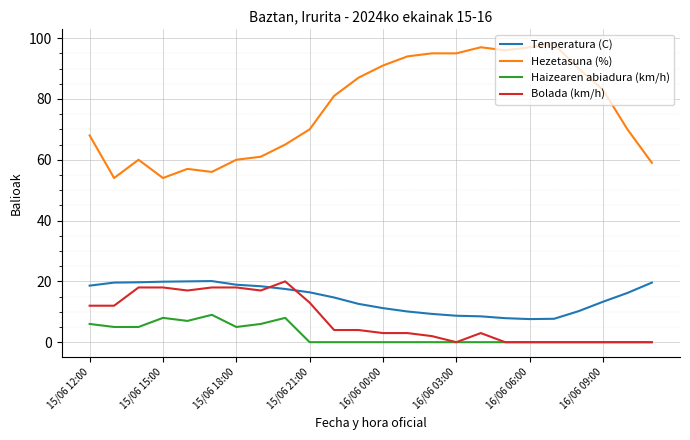

At how many categories does at least one series exceed 51?

24